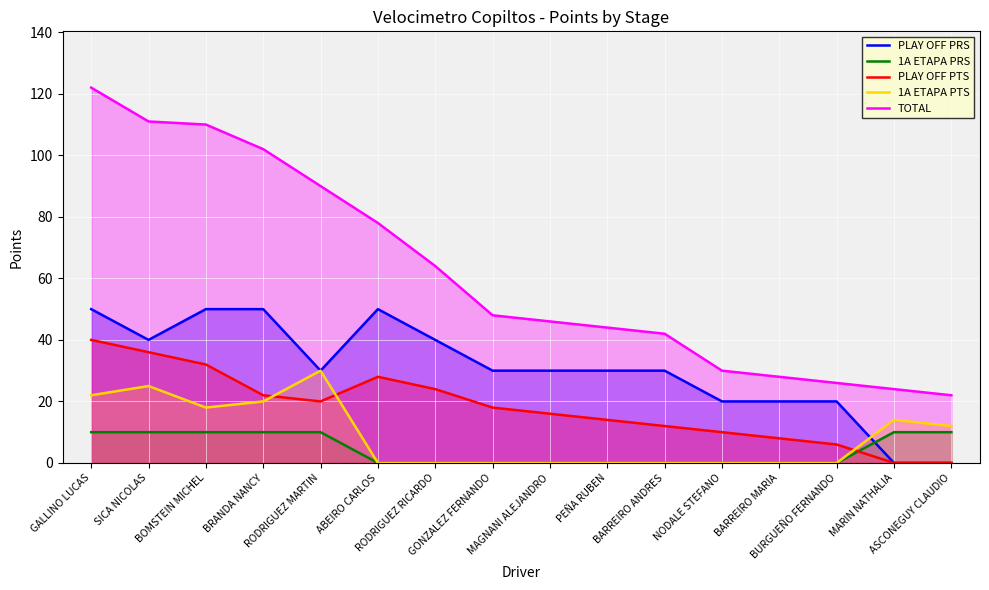

The PLAY OFF PTS series shows 3 at NODALE STEFANO. True or false?

False